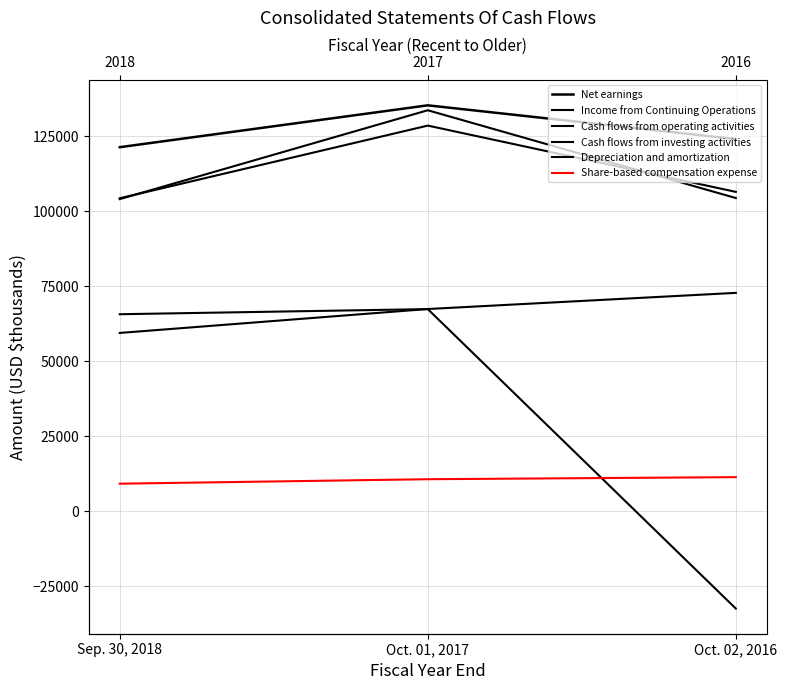

What is the difference between the maximum and minimum values in the Share-based compensation expense series?

2181